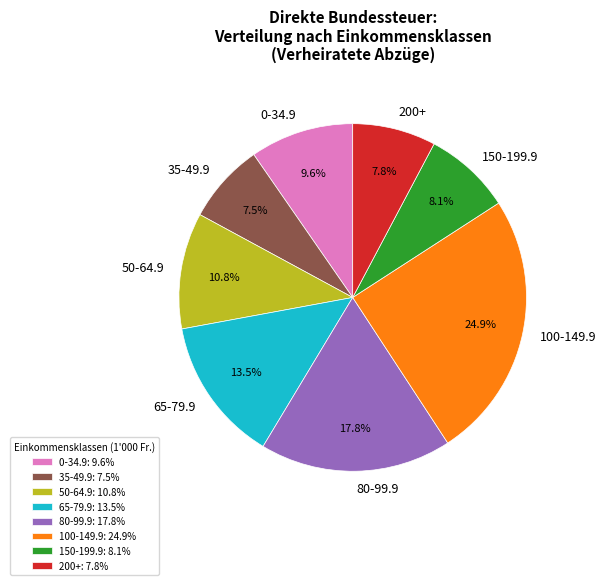

Which has a higher value, 150-199.9 or 80-99.9?

80-99.9